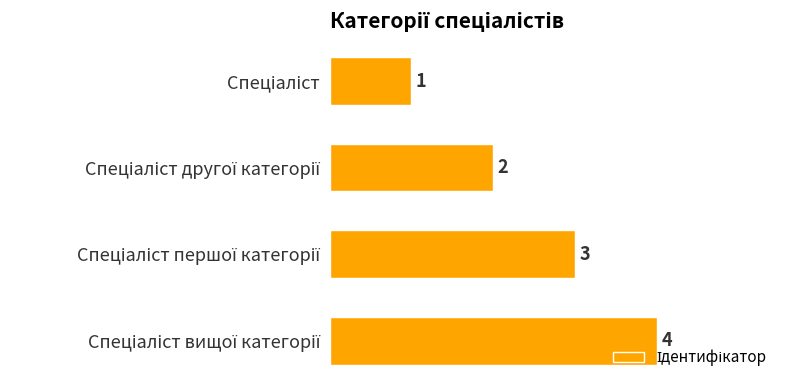

What is the maximum value shown in the chart?

4